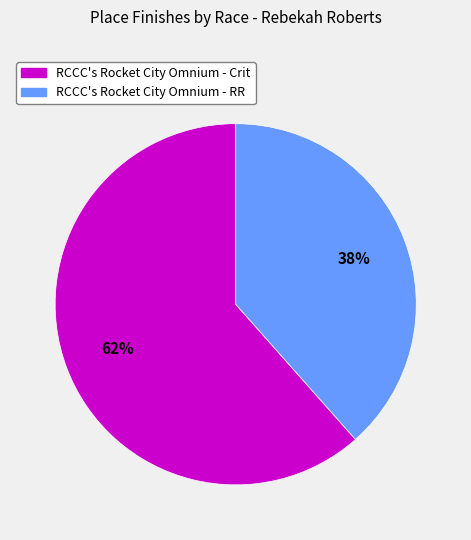

Which category has the smallest portion of the pie?

RCCC's Rocket City Omnium - RR